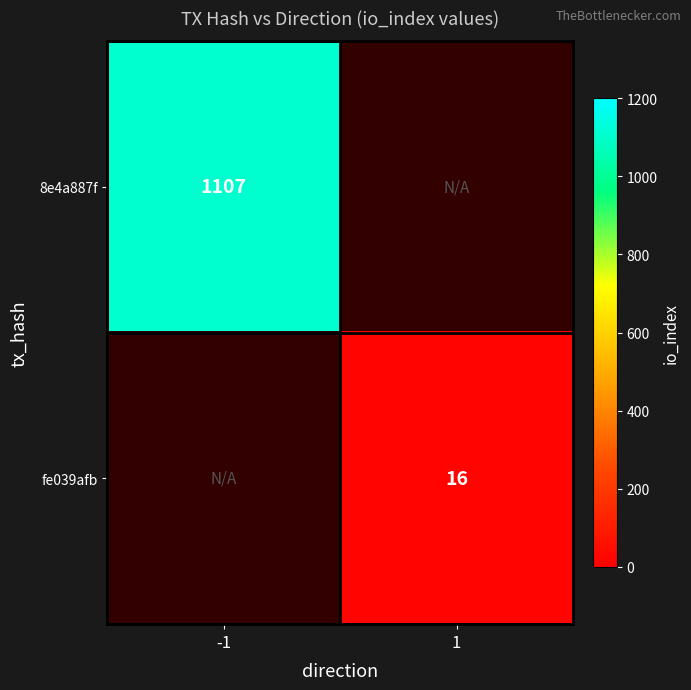

Is it true that 8e4a887f equals 1558 at -1?

False